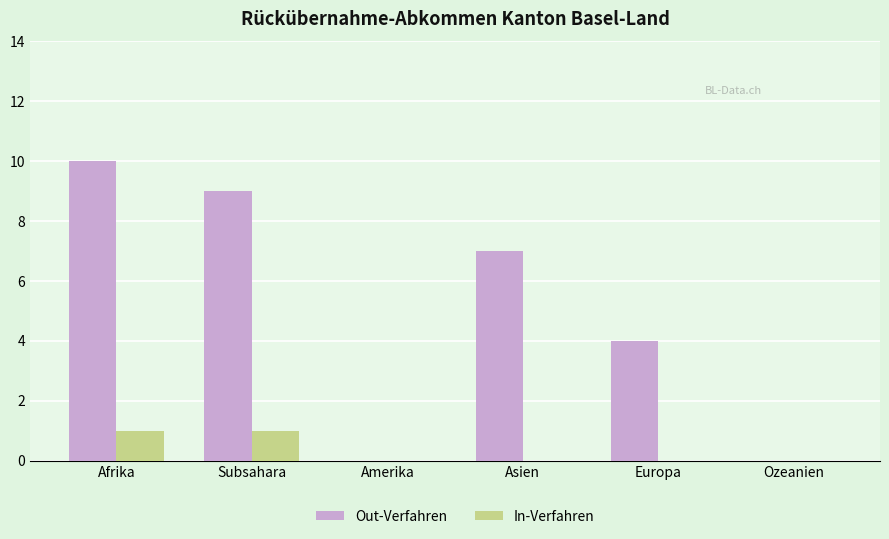

Count the number of categories in the chart.

6